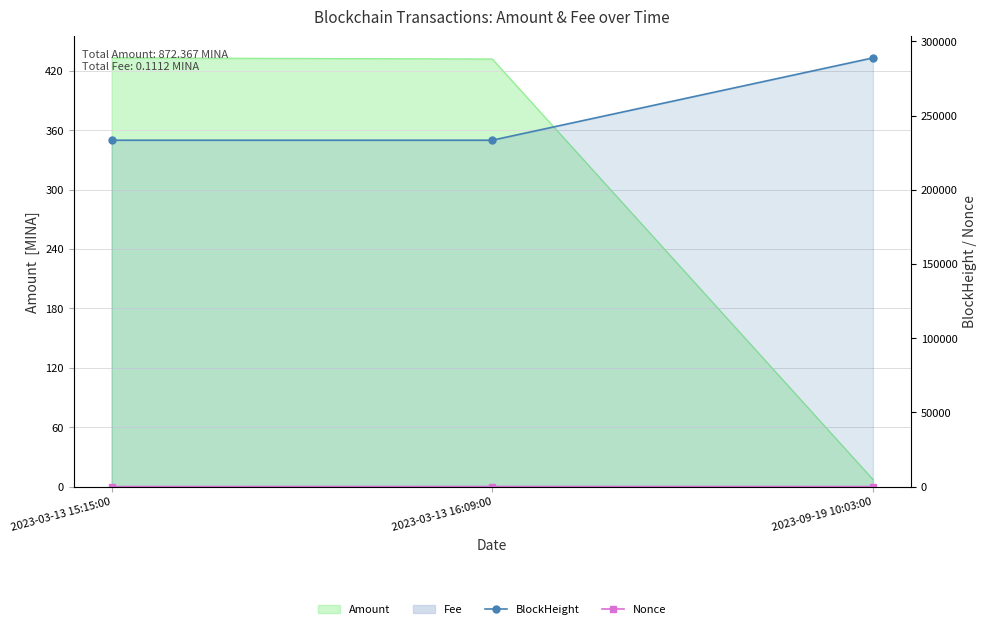

What is the value of the BlockHeight point at the 3rd from the left?

288956